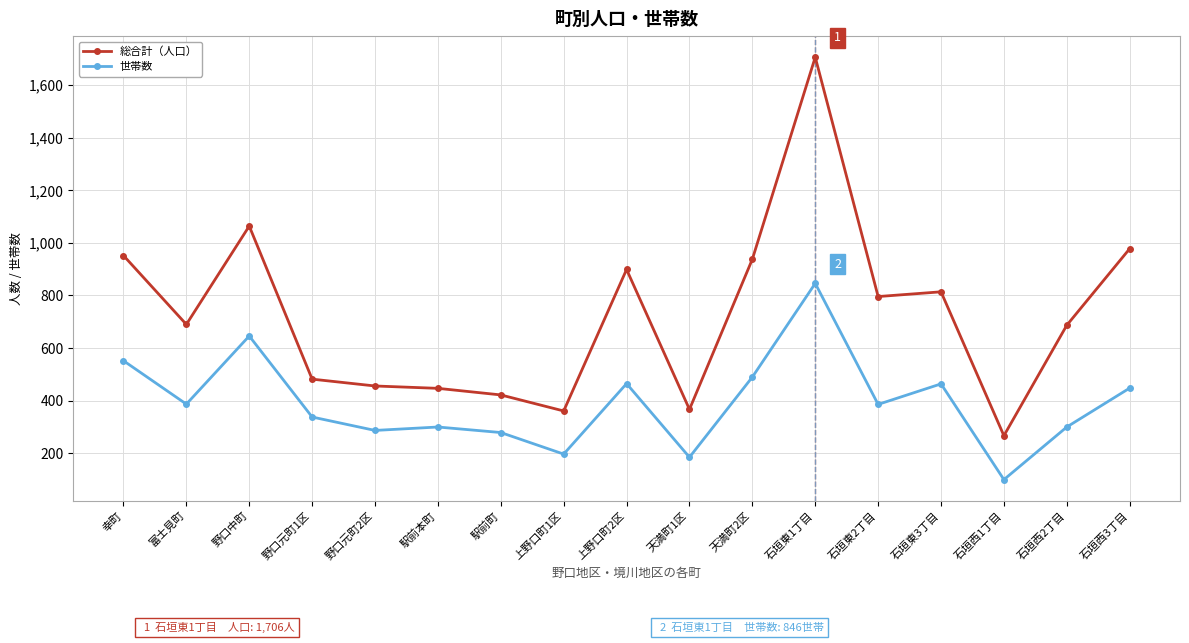

Is it true that 世帯数 equals 300 at 駅前本町?

True